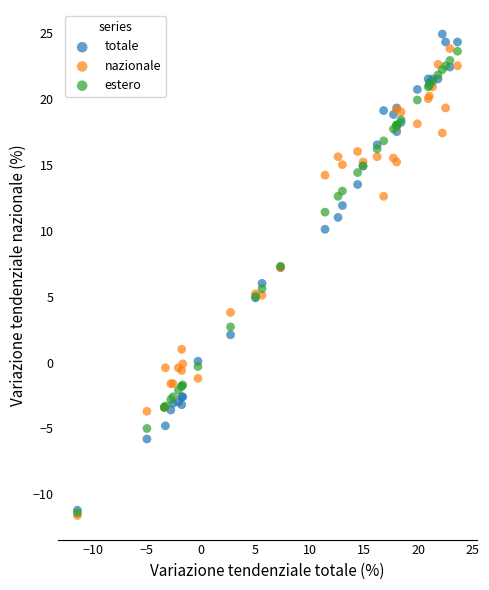

What are all the series names shown in the legend?

totale, nazionale, estero